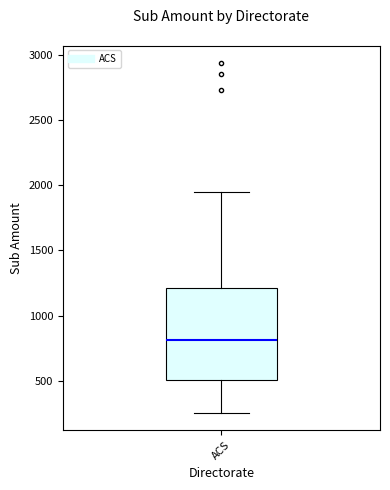

Read this box plot against the y-axis: the position of the median line, the range covered by the box, and the ends of both whiskers. The values are not printed on the chart, so give them approximately, as read against the axis.

median 800, box 500 to 1200, whiskers 250 to 1950